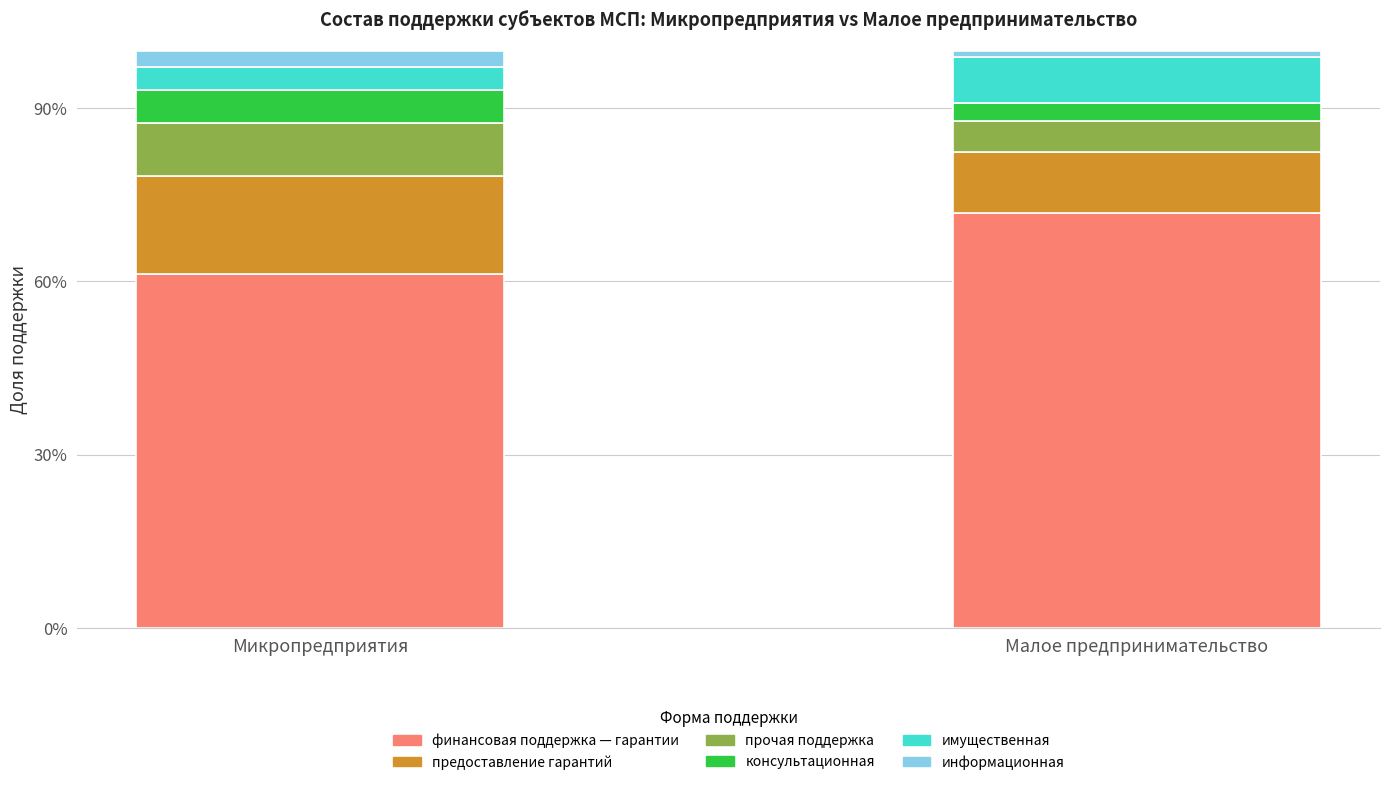

What is the difference between the maximum and minimum values in the финансовая поддержка — гарантии series?

10.6